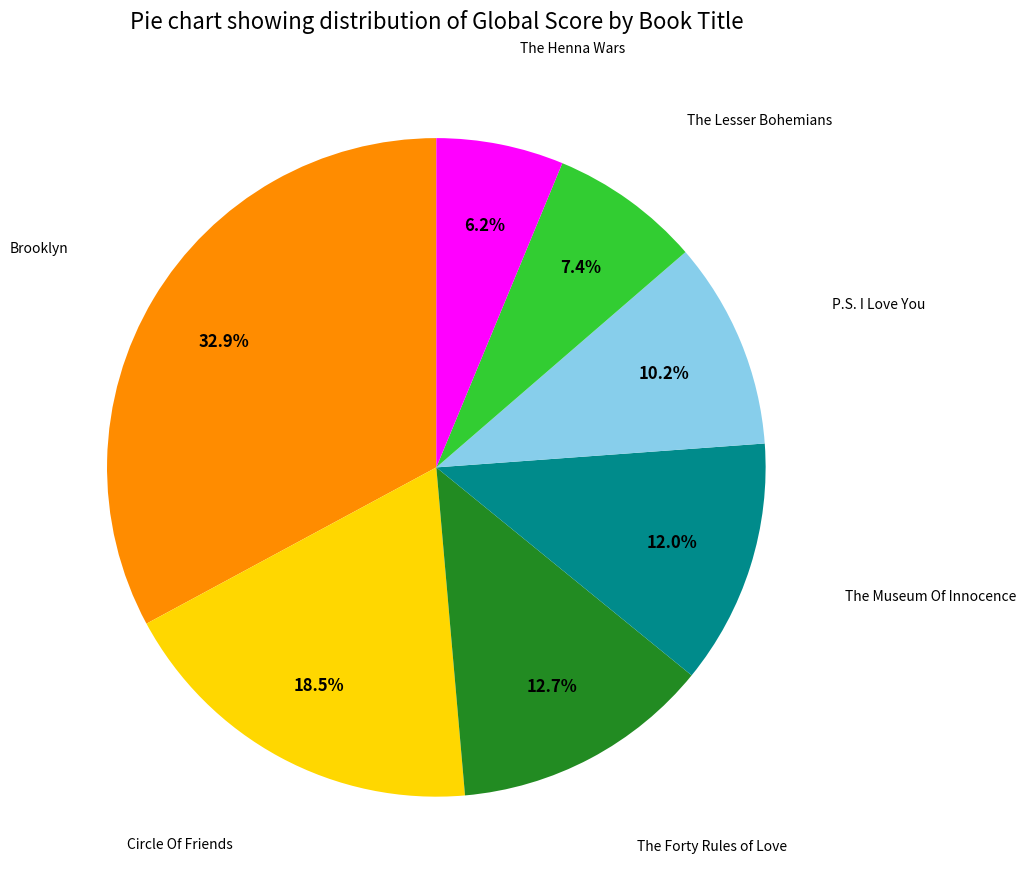

Is there any slice that represents more than half of the pie?

No